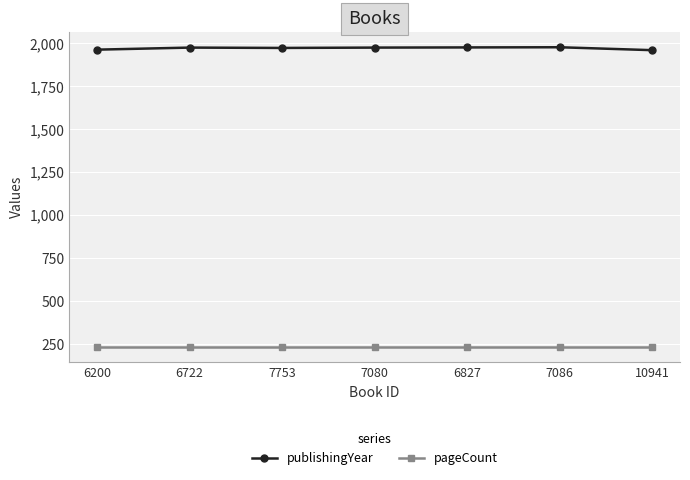

Rank the series at 6827 from highest to lowest value.

publishingYear, pageCount